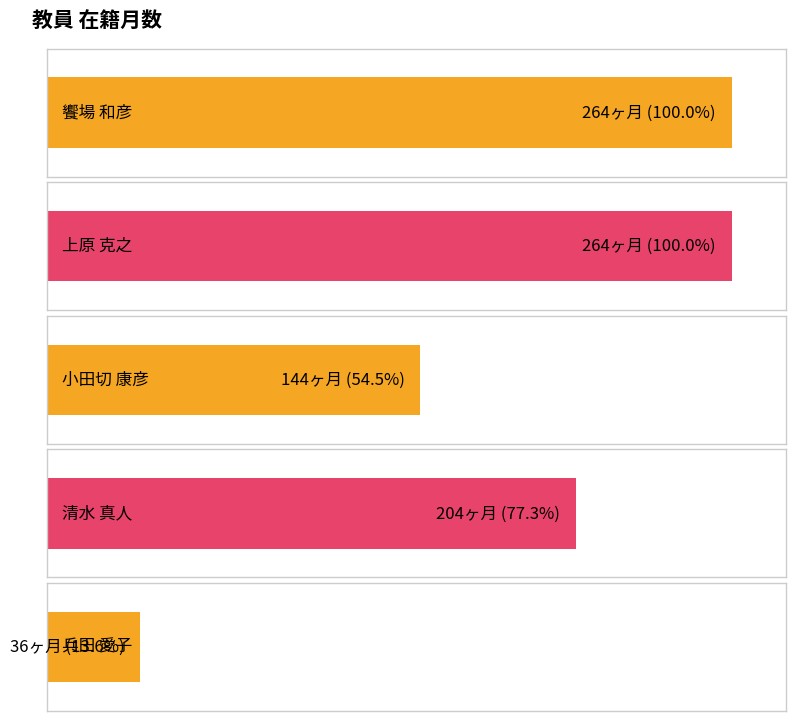

What is the average value?

182